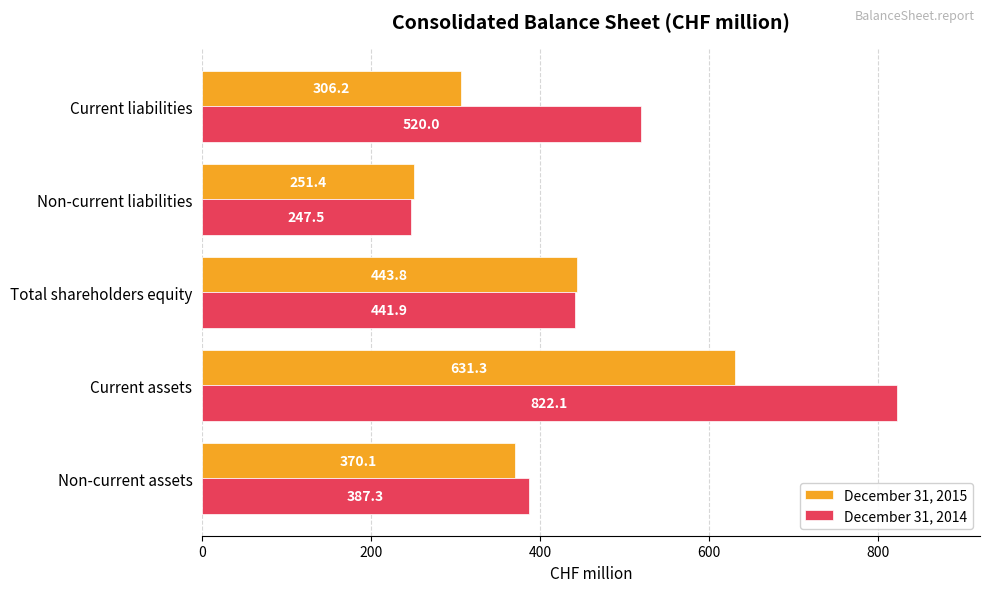

True or false: December 31, 2015 has a value of 141.4 at Non-current assets.

False